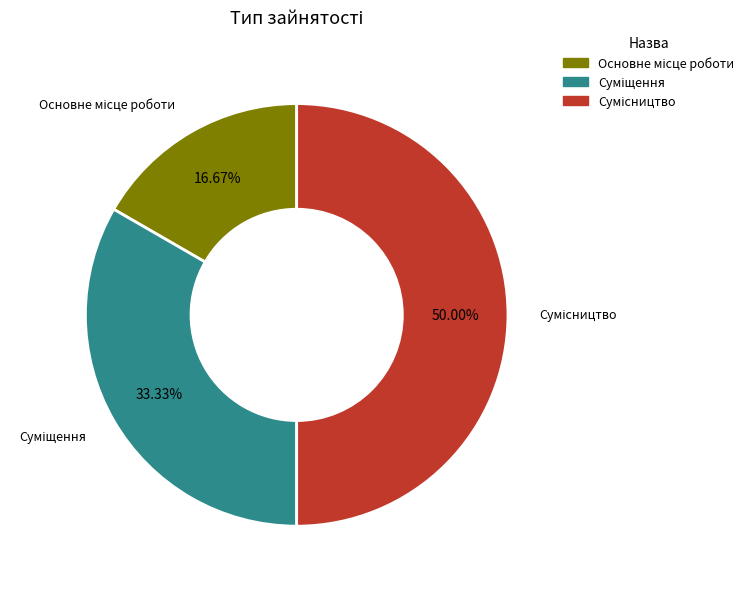

To the nearest percent, what is the average slice percentage?

33%